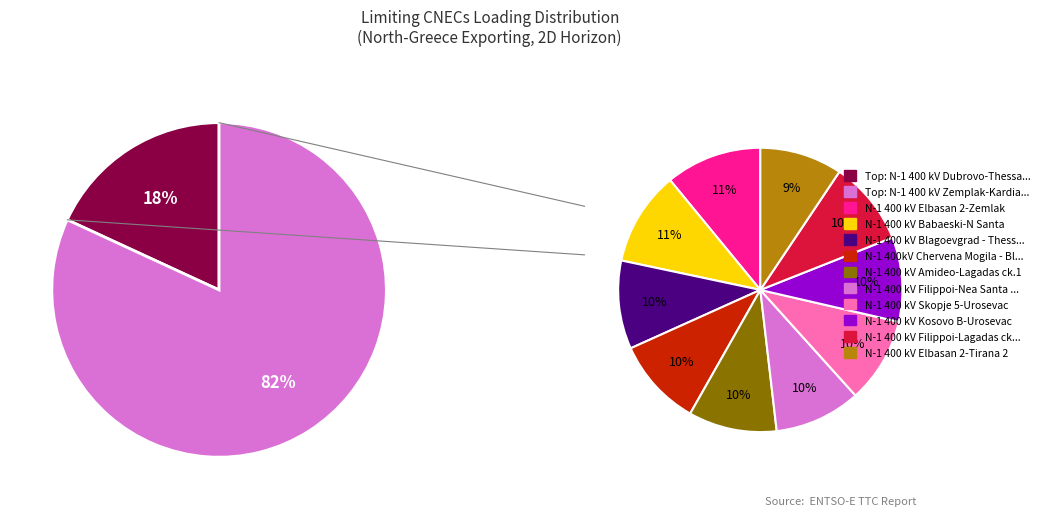

Which slice is the smallest?

N-1 400 kV Elbasan 2-Tirana 2